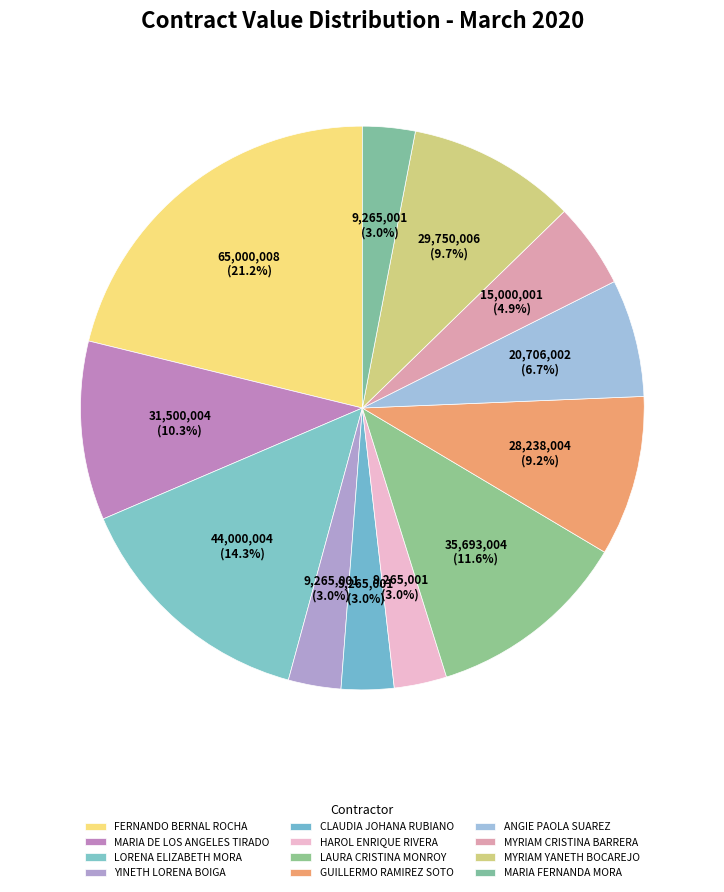

How many segments does this pie chart have?

12